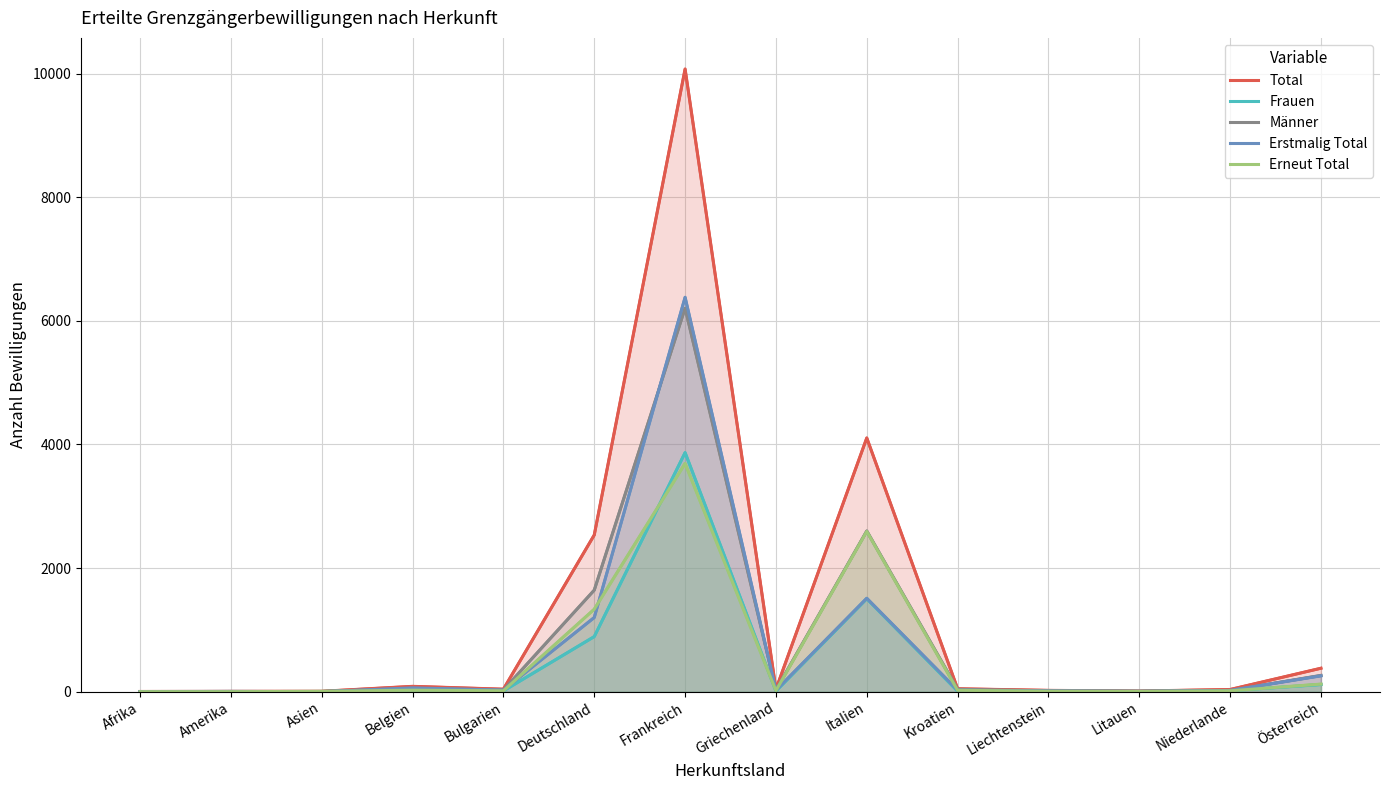

Reading left to right, extract all data points from this chart.

Total: 4	6	7	87	41	2536	10075	39	4106	48	22	11	36	380
Frauen: 3	2	4	32	13	892	3869	10	1505	9	9	6	16	116
Männer: 1	4	3	55	28	1644	6206	29	2601	39	13	5	20	264
Erstmalig Total: 3	5	1	62	26	1201	6382	22	1512	25	14	6	21	257
Erneut Total: 1	1	6	25	15	1335	3693	17	2594	23	8	5	15	123